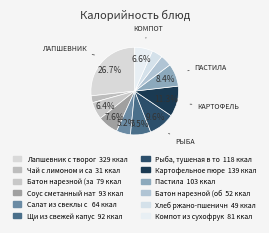

How many slices are in this pie chart?

12